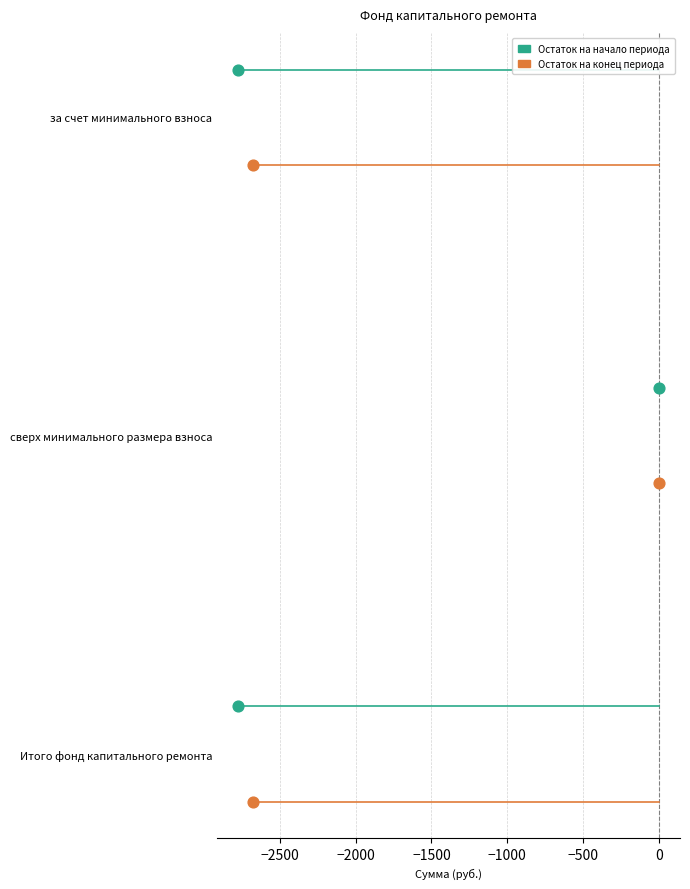

What are all the series names shown in the legend?

Остаток на начало периода, Остаток на конец периода